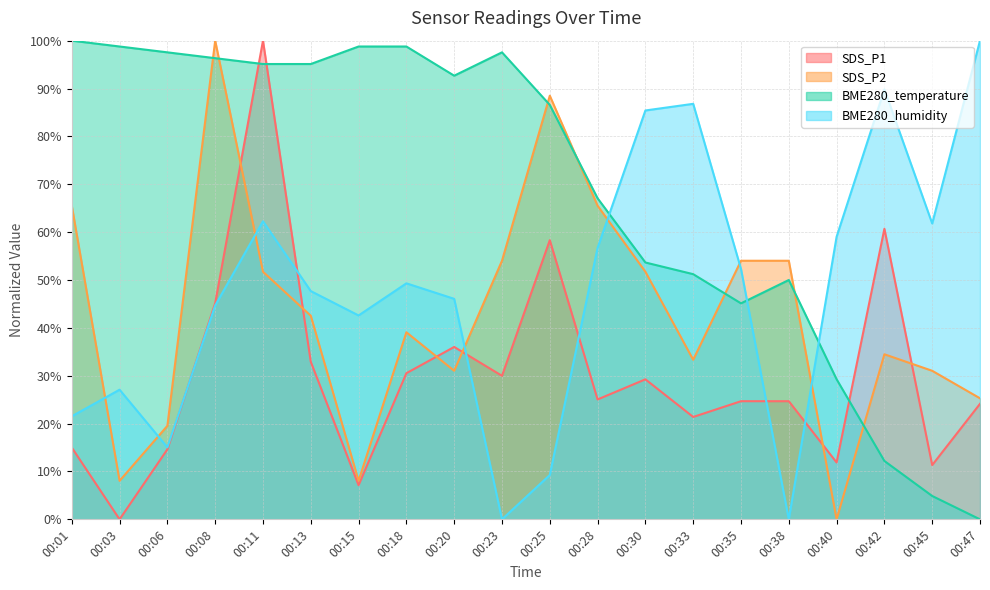

Reading right to left, list all the values displayed in this chart.

SDS_P1: 00:47=24.1	00:45=11.3	00:42=60.7	00:40=11.9	00:38=24.7	00:35=24.7	00:33=21.4	00:30=29.3	00:28=25.0	00:25=58.3	00:23=30.0	00:20=36.0	00:18=30.5	00:15=7.1	00:13=32.9	00:11=100.0	00:08=45.2	00:06=14.6	00:03=0.0	00:01=15.0
SDS_P2: 00:47=25.3	00:45=31.0	00:42=34.5	00:40=0.0	00:38=54.0	00:35=54.0	00:33=33.3	00:30=51.7	00:28=65.5	00:25=88.5	00:23=54.0	00:20=31.0	00:18=39.1	00:15=8.0	00:13=42.5	00:11=51.7	00:08=100.0	00:06=19.5	00:03=8.0	00:01=65.5
BME280_temperature: 00:47=0.0	00:45=4.9	00:42=12.2	00:40=29.3	00:38=50.0	00:35=45.1	00:33=51.2	00:30=53.7	00:28=67.1	00:25=86.6	00:23=97.6	00:20=92.7	00:18=98.8	00:15=98.8	00:13=95.1	00:11=95.1	00:08=96.3	00:06=97.6	00:03=98.8	00:01=100.0
BME280_humidity: 00:47=100.0	00:45=61.8	00:42=89.8	00:40=59.0	00:38=0.0	00:35=52.3	00:33=86.8	00:30=85.4	00:28=56.7	00:25=9.3	00:23=0.0	00:20=46.1	00:18=49.3	00:15=42.6	00:13=47.7	00:11=62.3	00:08=44.7	00:06=15.0	00:03=27.1	00:01=21.5